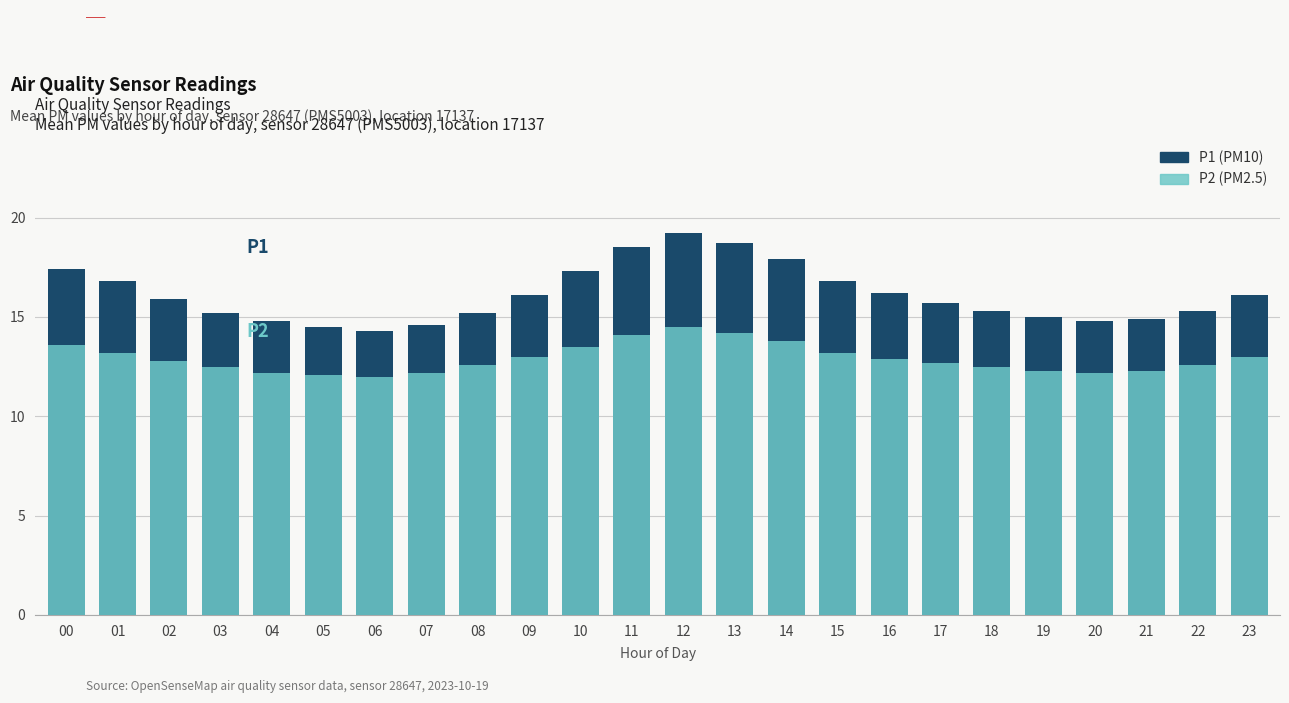

What is the minimum value for P1?

14.3